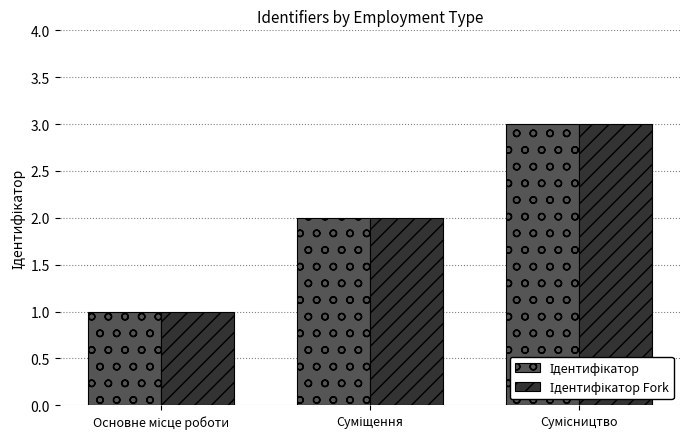

At which category is the sum across all series the highest?

Сумісництво